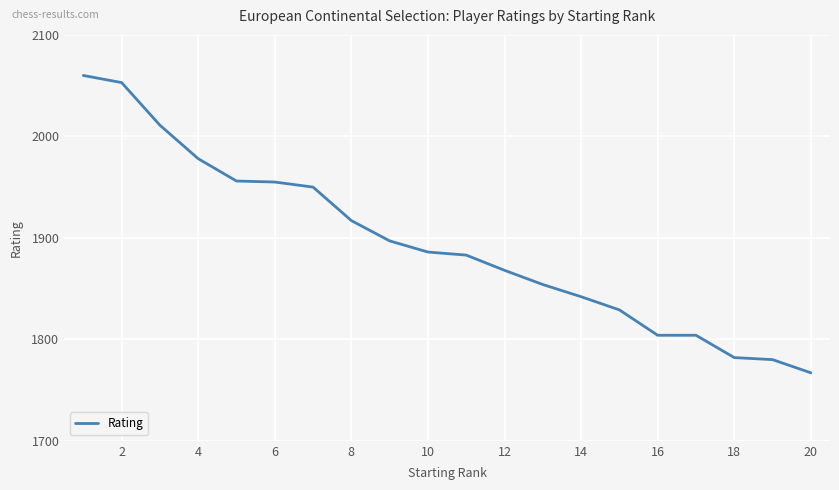

What is the maximum value shown in the chart?

2060